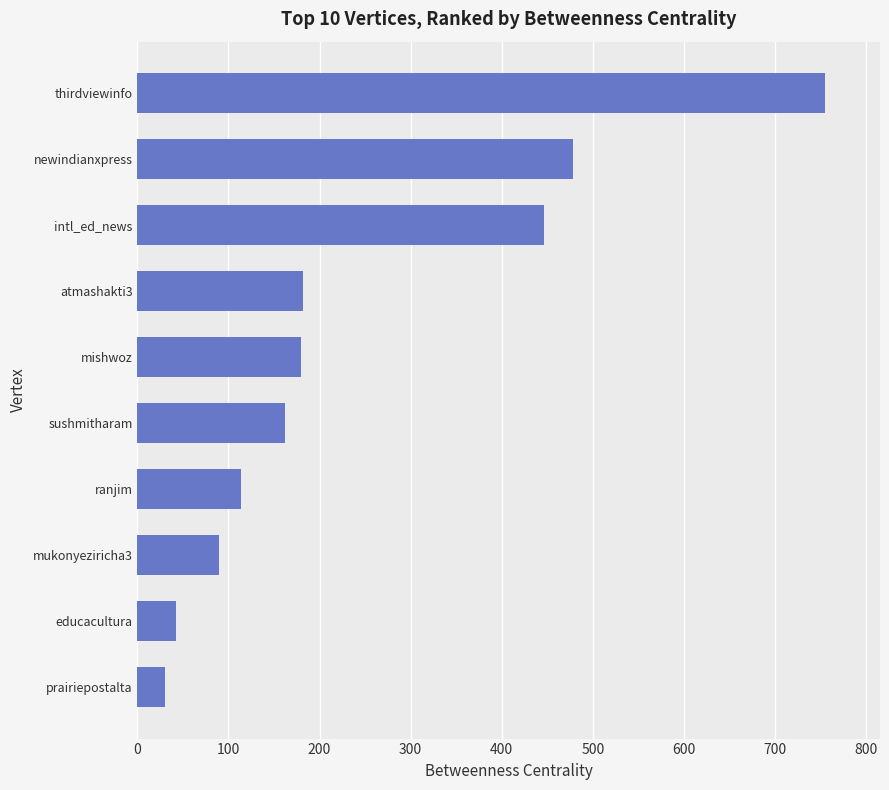

Which has a higher value, mukonyeziricha3 or prairiepostalta?

mukonyeziricha3